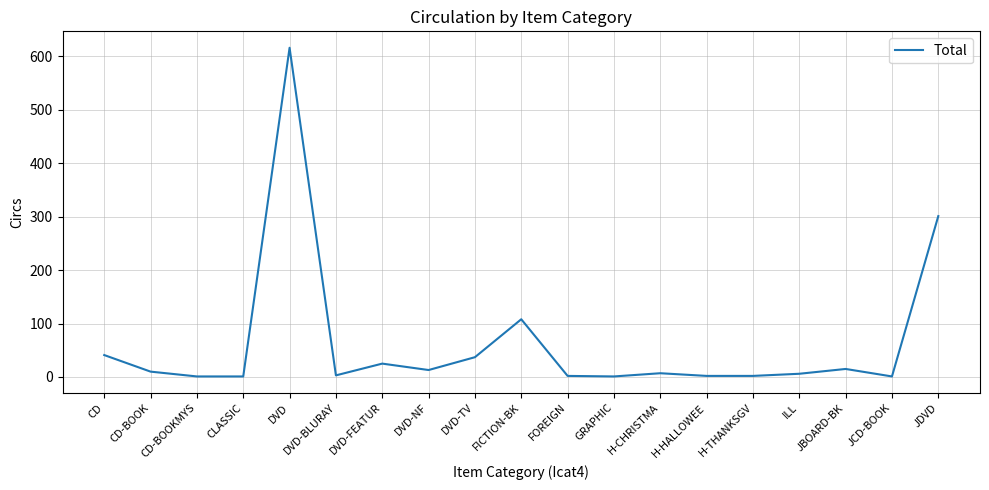

Where is the first local maximum?

DVD